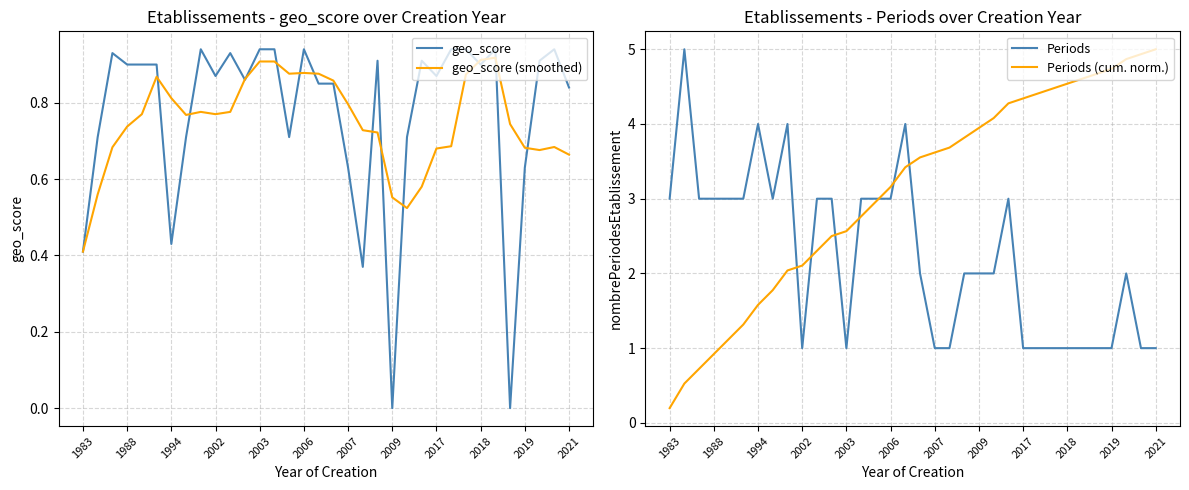

Reading left to right, what are all the values shown in this chart?

geo_score: 0.4	0.7	0.9	0.9	0.9	0.9	0.4	0.7	0.9	0.9	0.9	0.9	0.9	0.9	0.7	0.9	0.8	0.8	0.6	0.4	0.9	0.0	0.7	0.9	0.9	0.9	0.9	0.9	0.9	0.0	0.6	0.9	0.9	0.8
geo_score (smoothed): 0.4	0.6	0.7	0.7	0.8	0.9	0.8	0.8	0.8	0.8	0.8	0.9	0.9	0.9	0.9	0.9	0.9	0.9	0.8	0.7	0.7	0.6	0.5	0.6	0.7	0.7	0.9	0.9	0.9	0.7	0.7	0.7	0.7	0.7
Periods: 3.0	5.0	3.0	3.0	3.0	3.0	4.0	3.0	4.0	1.0	3.0	3.0	1.0	3.0	3.0	3.0	4.0	2.0	1.0	1.0	2.0	2.0	2.0	3.0	1.0	1.0	1.0	1.0	1.0	1.0	1.0	2.0	1.0	1.0
Periods (cum. norm.): 0.2	0.5	0.7	0.9	1.1	1.3	1.6	1.8	2.0	2.1	2.3	2.5	2.6	2.8	3.0	3.2	3.4	3.6	3.6	3.7	3.8	3.9	4.1	4.3	4.3	4.4	4.5	4.5	4.6	4.7	4.7	4.9	4.9	5.0